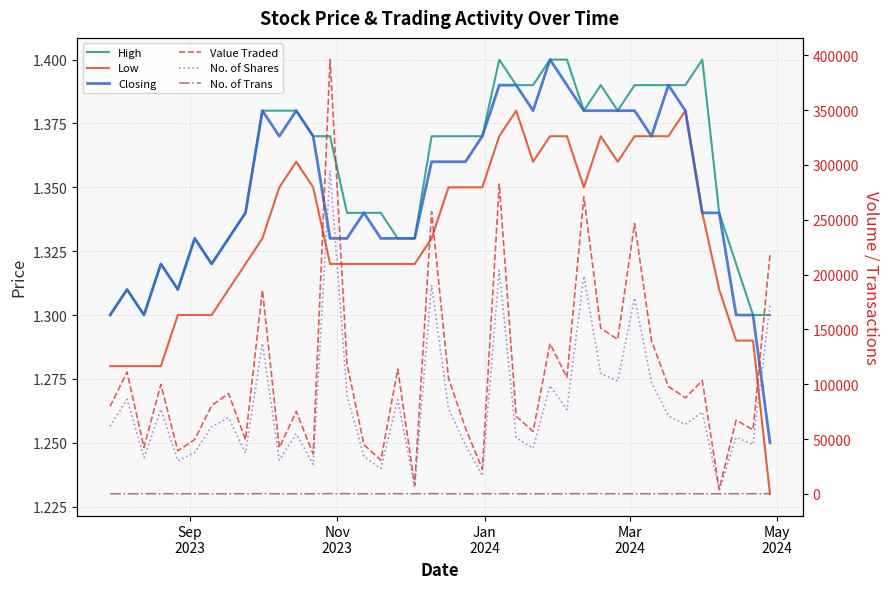

What are all the series names shown in the legend?

High, Low, Closing, Value Traded, No. of Shares, No. of Trans